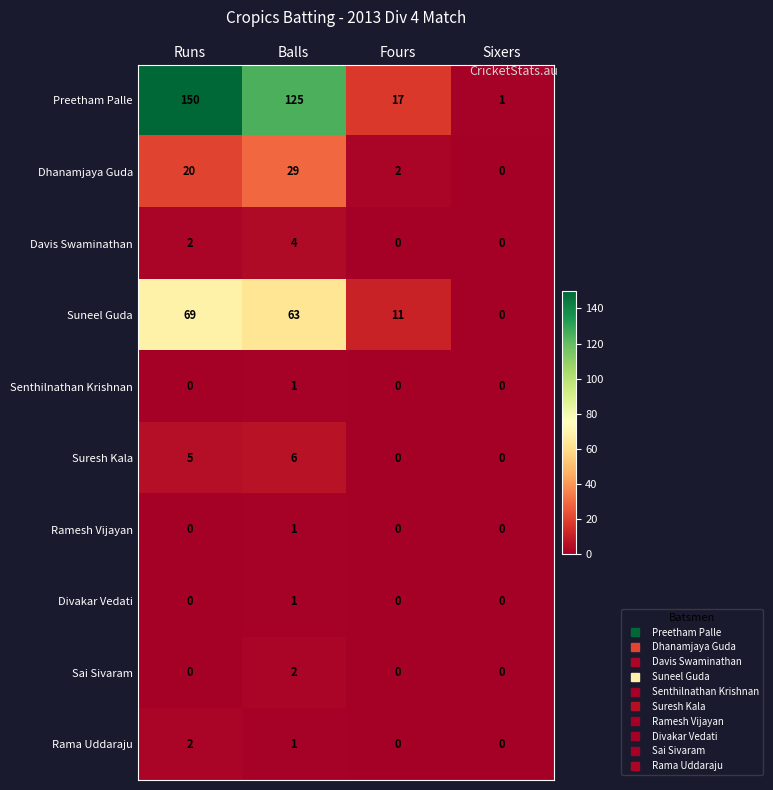

Is it true that Dhanamjaya Guda equals 2 at Fours?

True